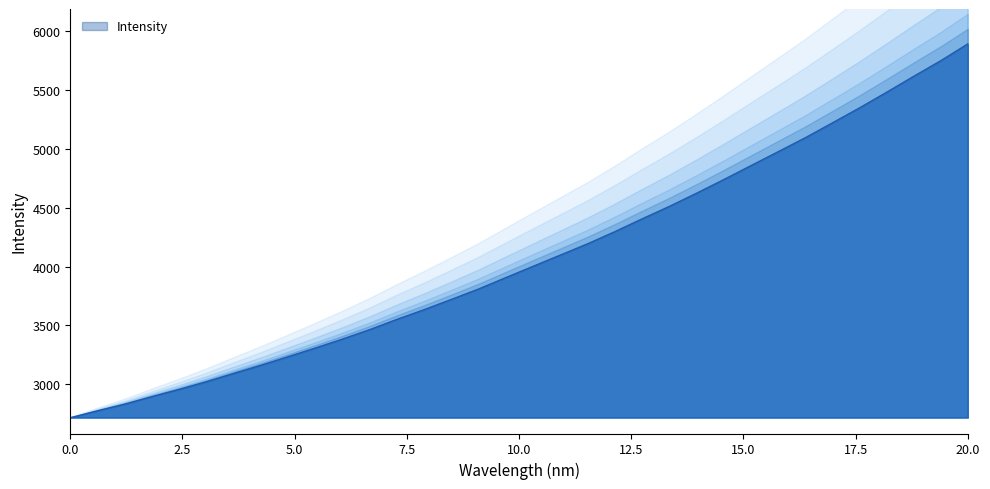

Reading left to right, list all the values displayed in this chart.

2716.8	2775.4	2831.8	2895.8	2957.2	3022.4	3092.8	3162.1	3235.1	3308.8	3385.3	3465.5	3552.6	3635.3	3722.2	3810.9	3907.4	4003.4	4098.6	4194.1	4297.1	4405.6	4511.4	4623.3	4738.9	4857.5	4975.6	5094.6	5221.2	5348.9	5481.9	5617.9	5750.8	5894.6